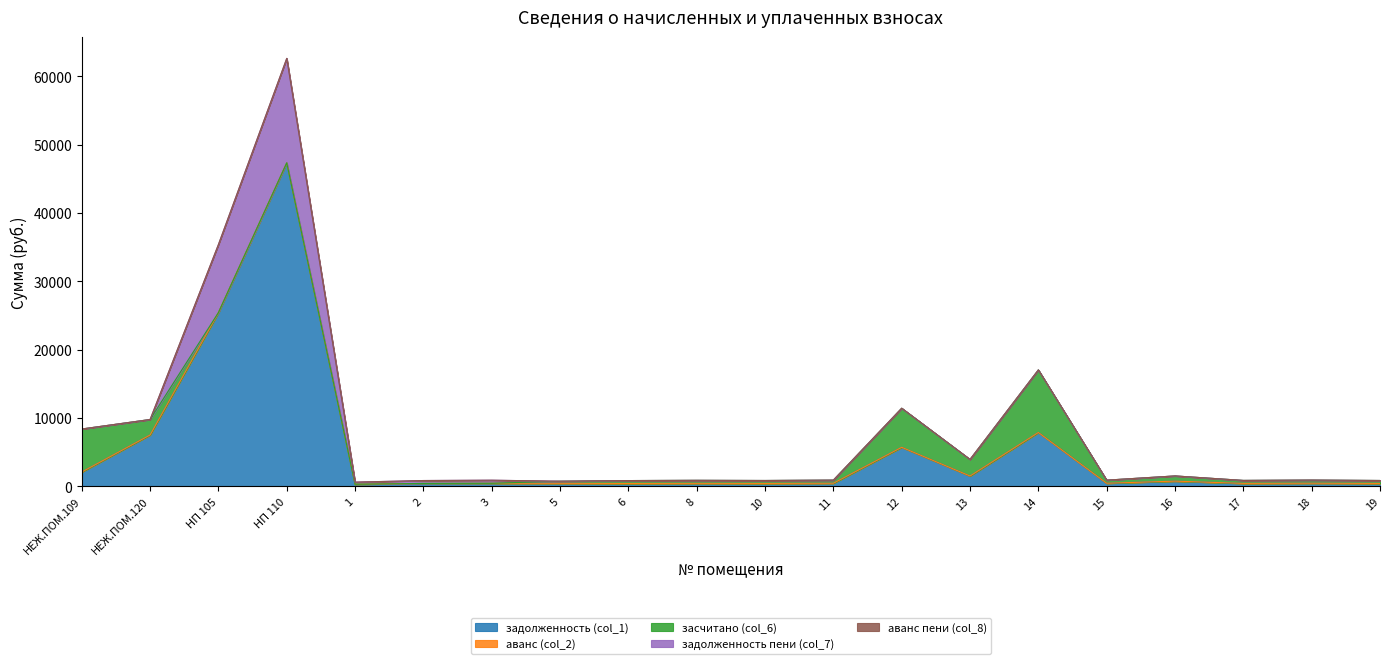

List the series in order of their peak value, highest first.

задолженность (col_1), задолженность пени (col_7), засчитано (col_6), аванс (col_2), аванс пени (col_8)